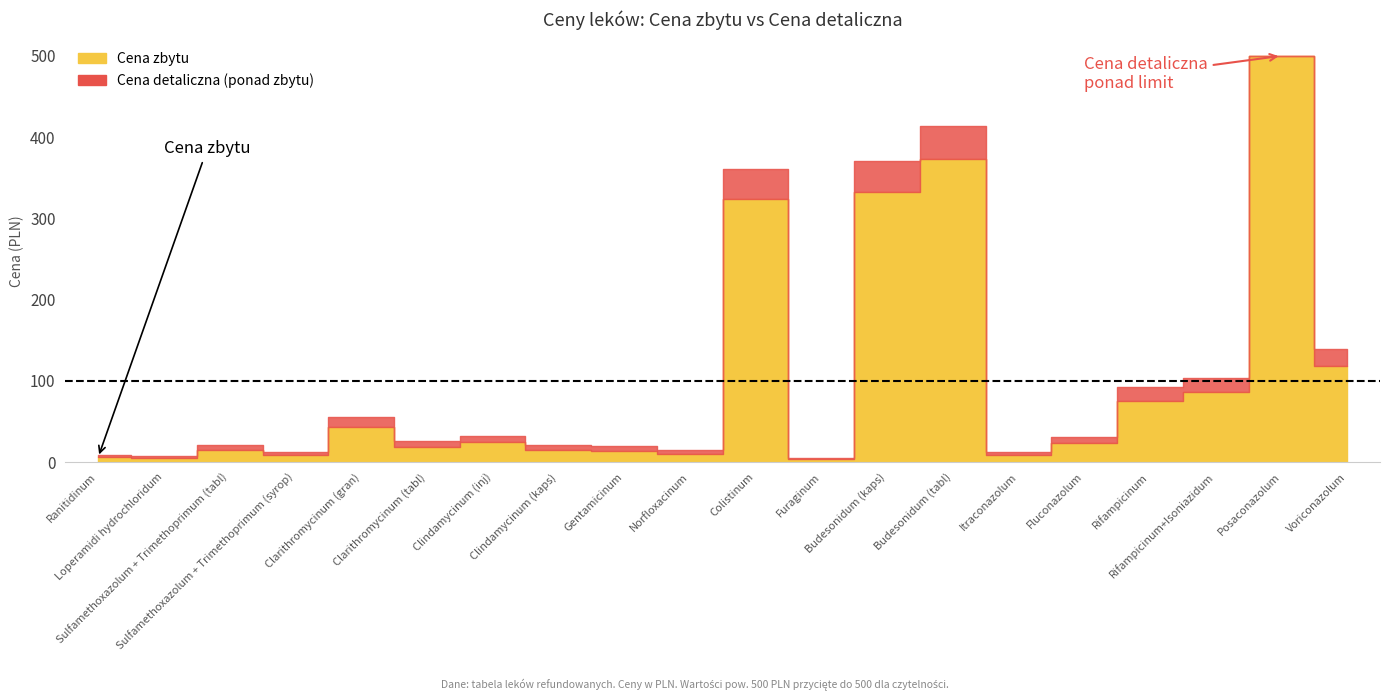

Rank the series at 11 from lowest to highest value.

Cena zbytu, Cena detaliczna